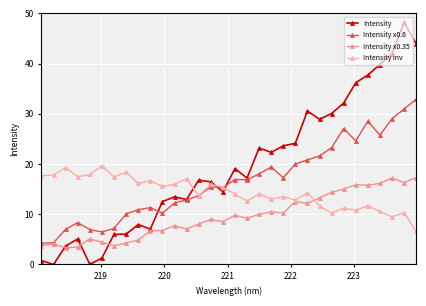

How many series are shown in this chart?

4